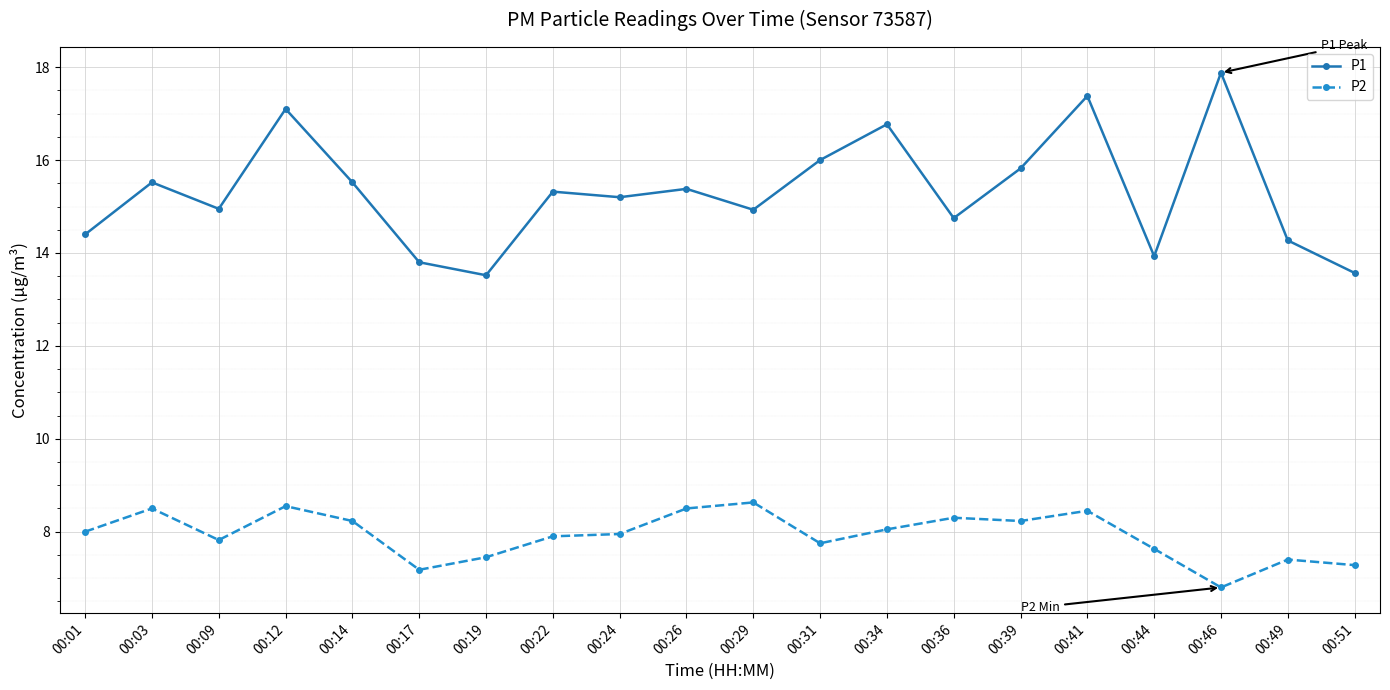

True or false: P1 and P2 intersect in this chart.

False